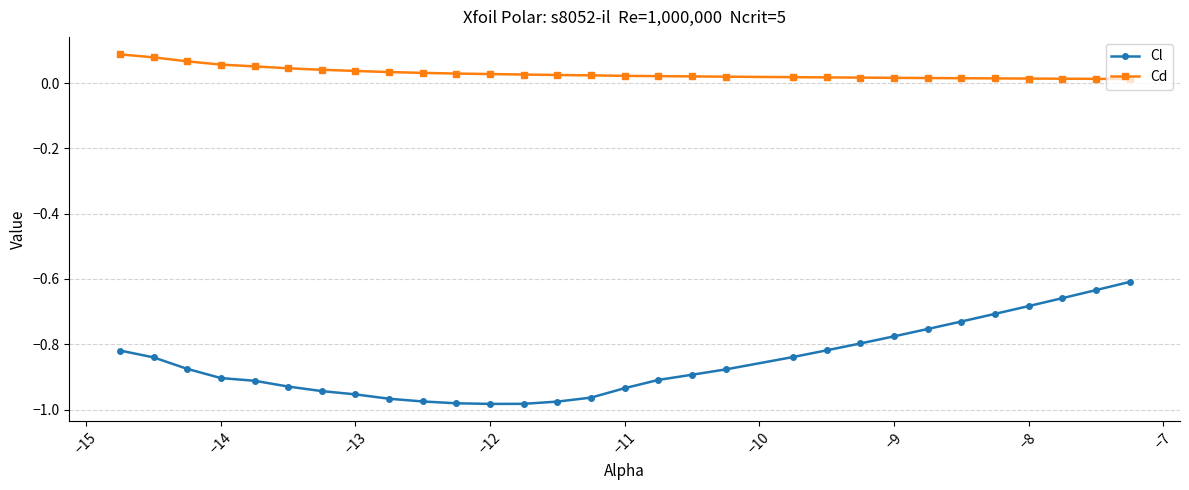

What is the difference between the maximum and minimum values in the Cl series?

0.4